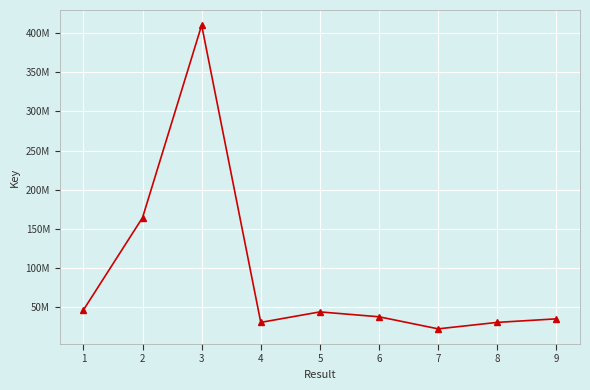

Rank the categories by value from lowest to highest.

7, 4, 8, 9, 6, 5, 1, 2, 3